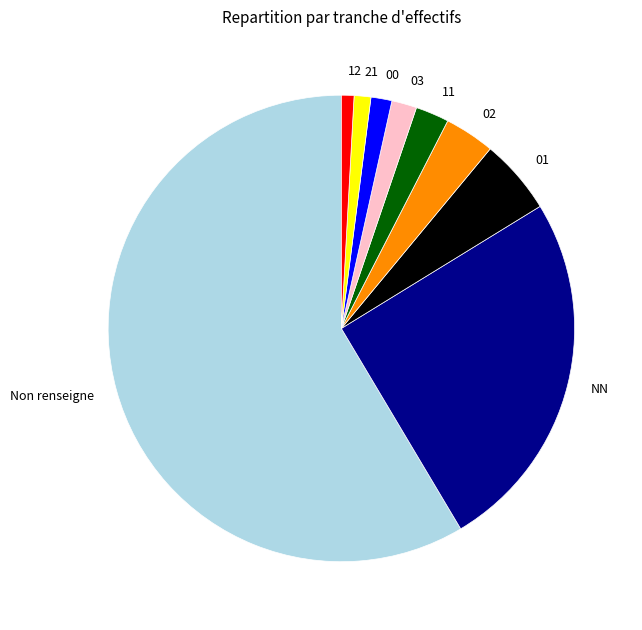

Which slice is the largest?

Non renseigne